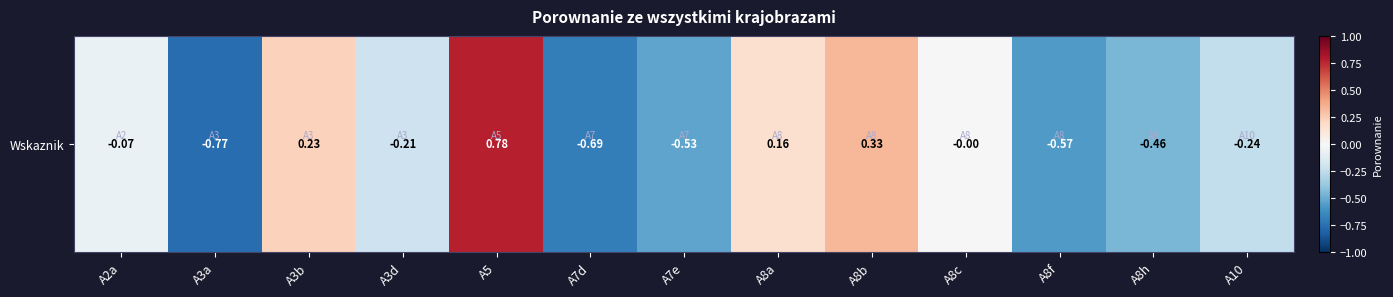

What is the difference between the values at A8b and A8h?

0.8